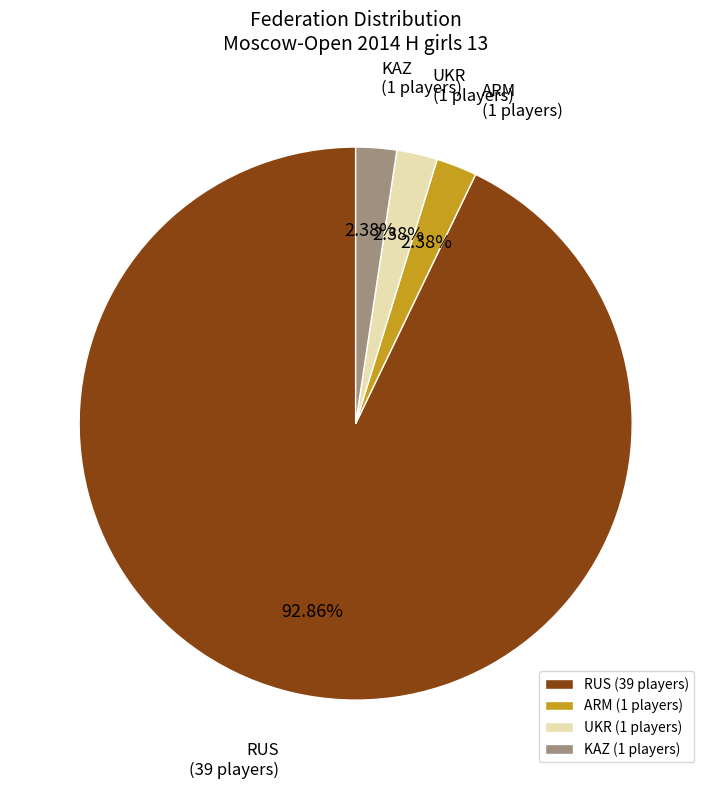

What is the total percentage of KAZ and UKR?

4.8%